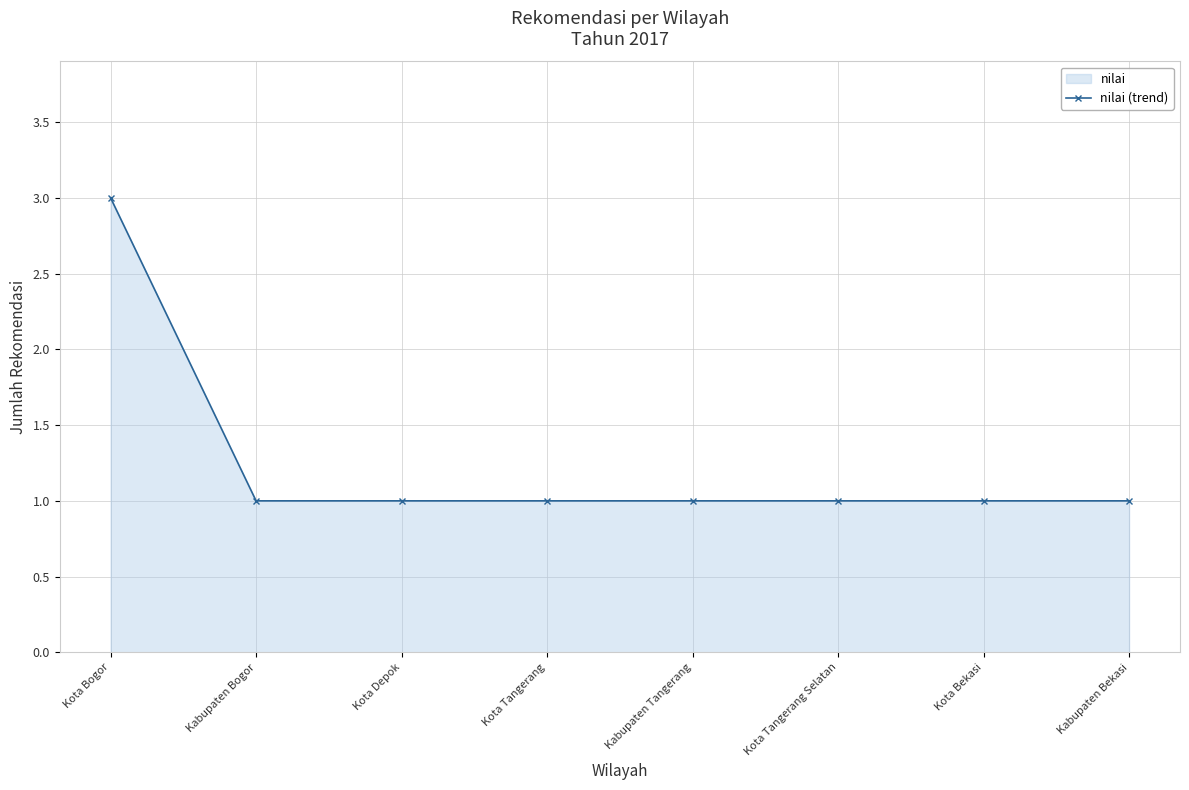

What is the value of the 7th point from the left?

1